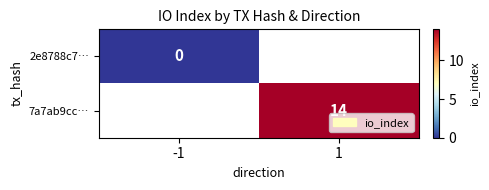

Is it true that 7a7ab9cc… equals 14 at 1?

True